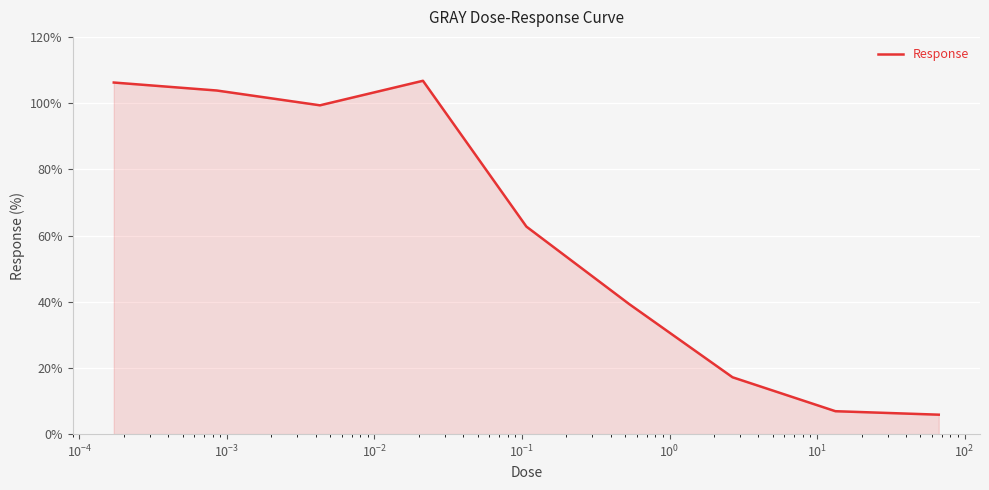

What is the smallest value displayed?

5.9